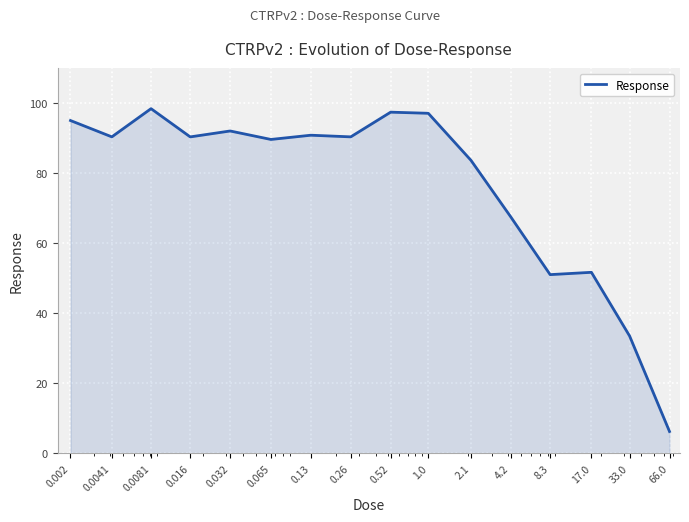

What is the greatest value displayed?

98.4